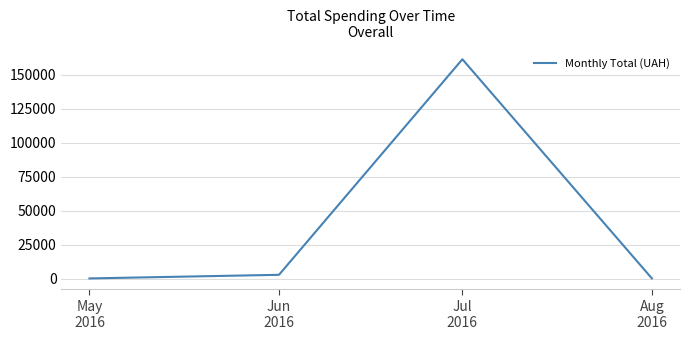

What is the greatest value displayed?

161322.6